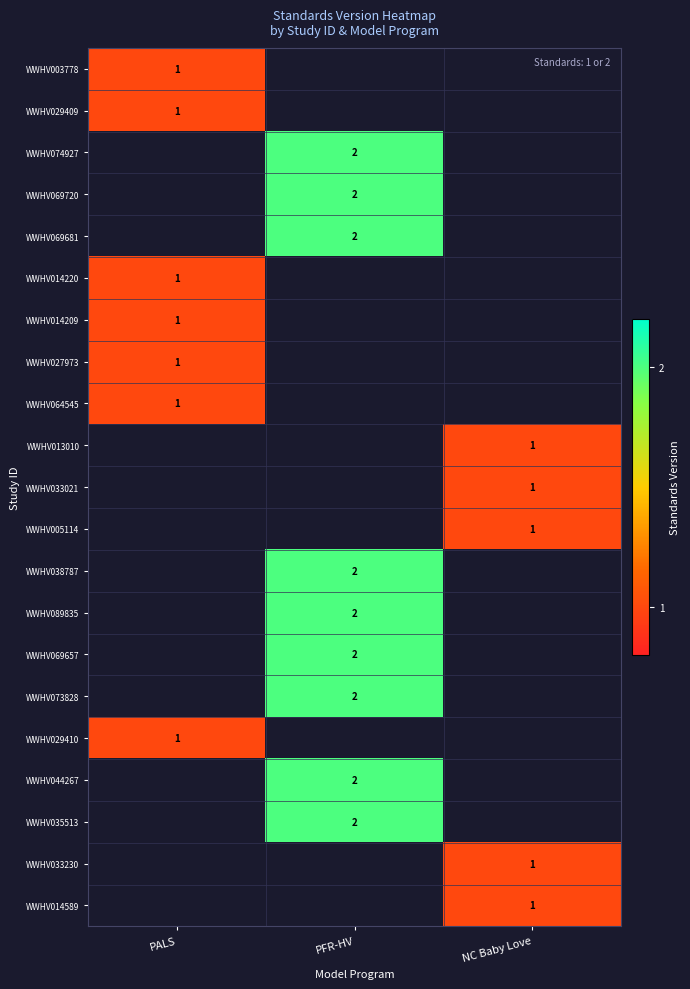

The value of WWHV064545 at PALS is 0. True or false?

False